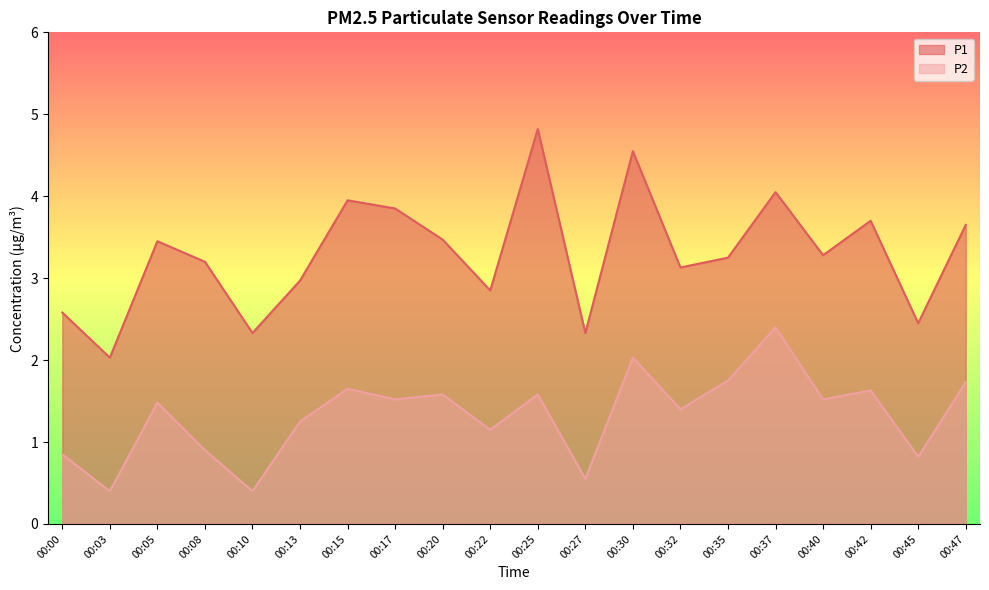

What is the maximum value for P1?

4.8